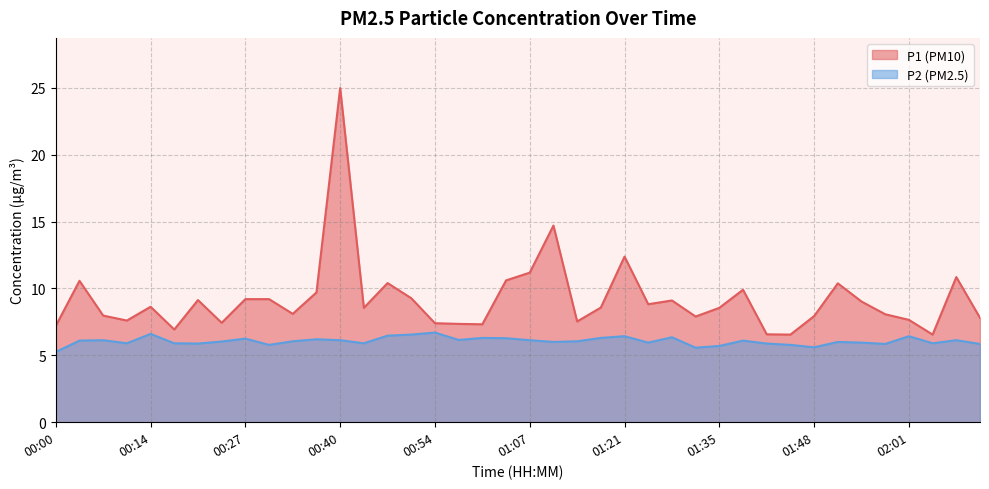

At which category is the sum across all series the highest?

00:40